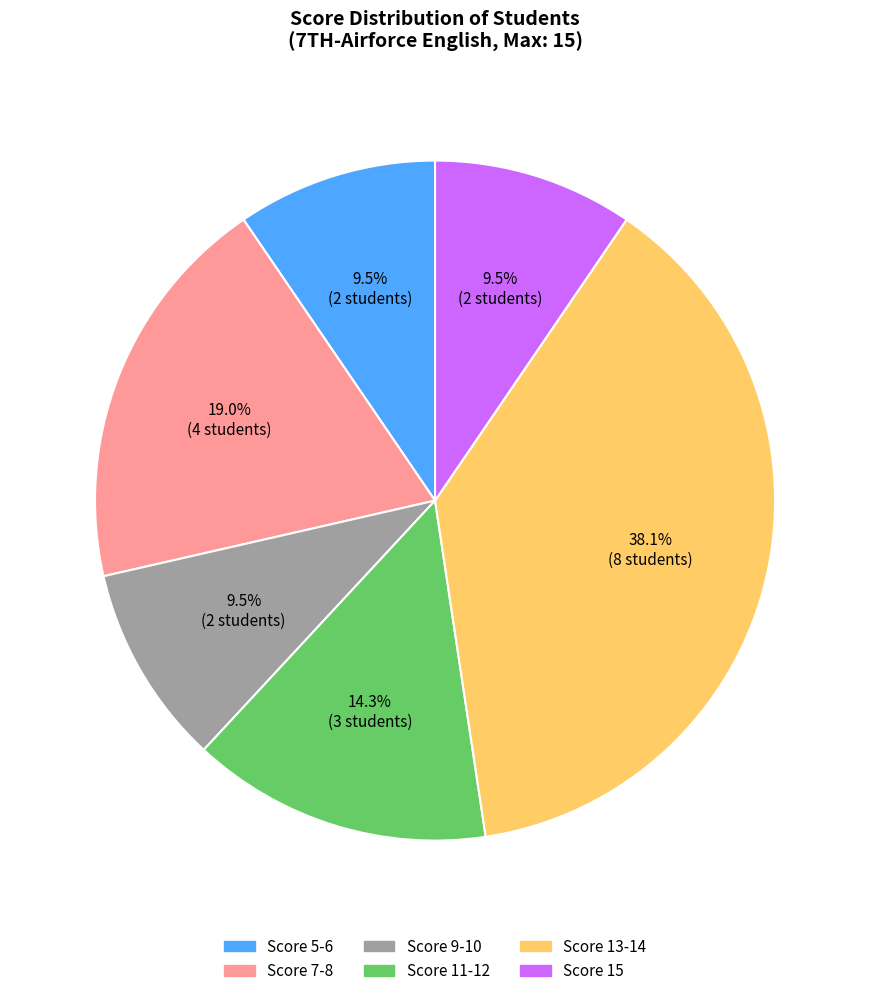

Does any single category account for the majority?

No